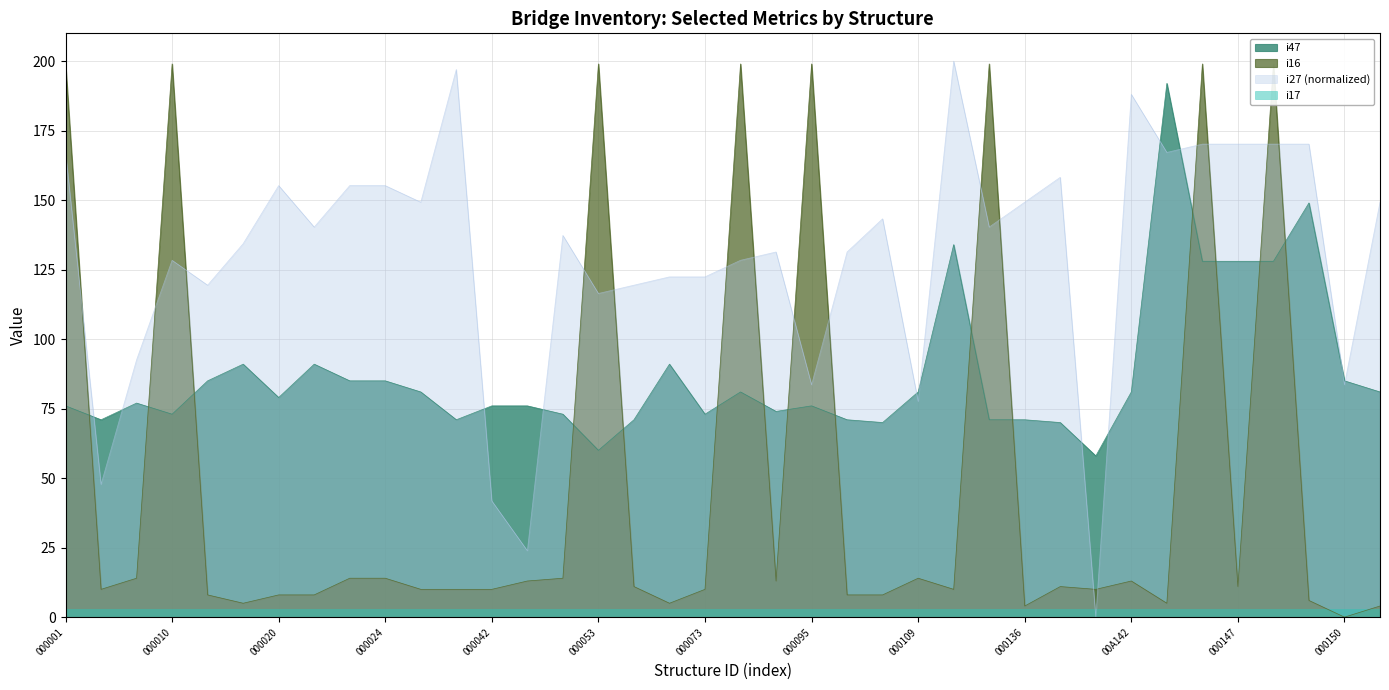

True or false: i27 has a value of 128.9 at SA3100000000009.

False